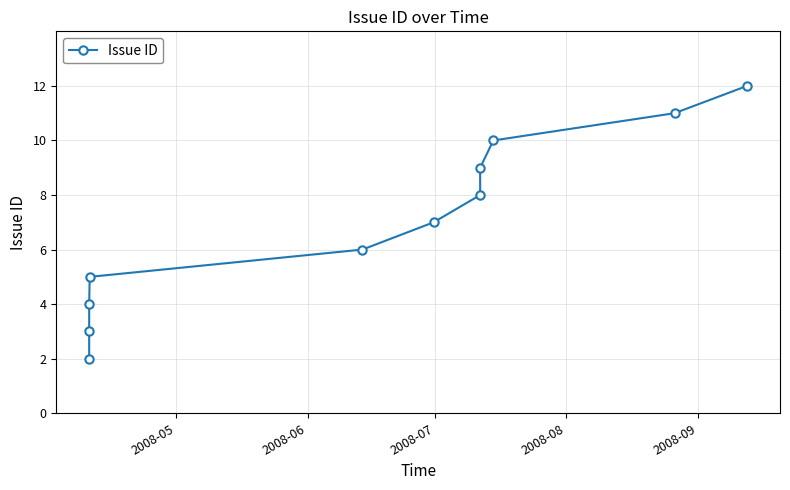

What is the average value?

7